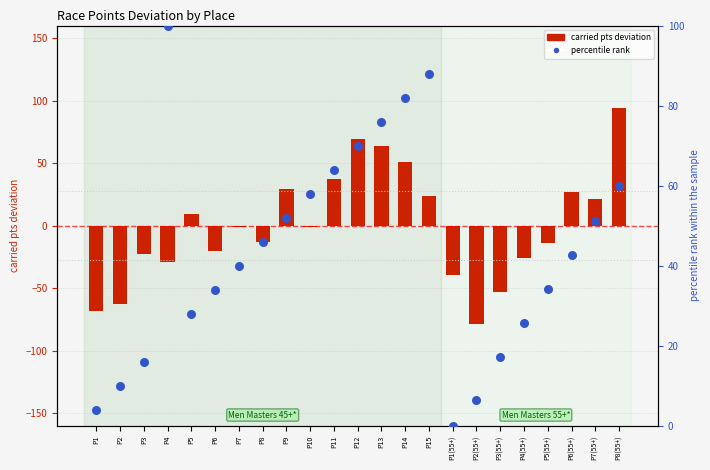

What is the total value across all series at P4?

71.1